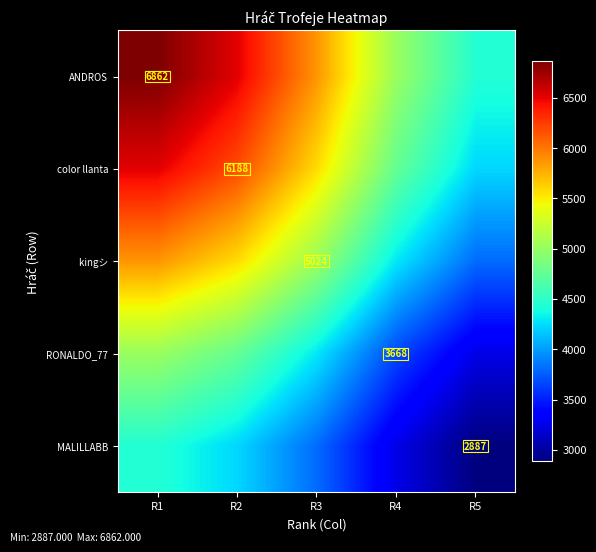

At which label does ANDROS reach its minimum?

R5